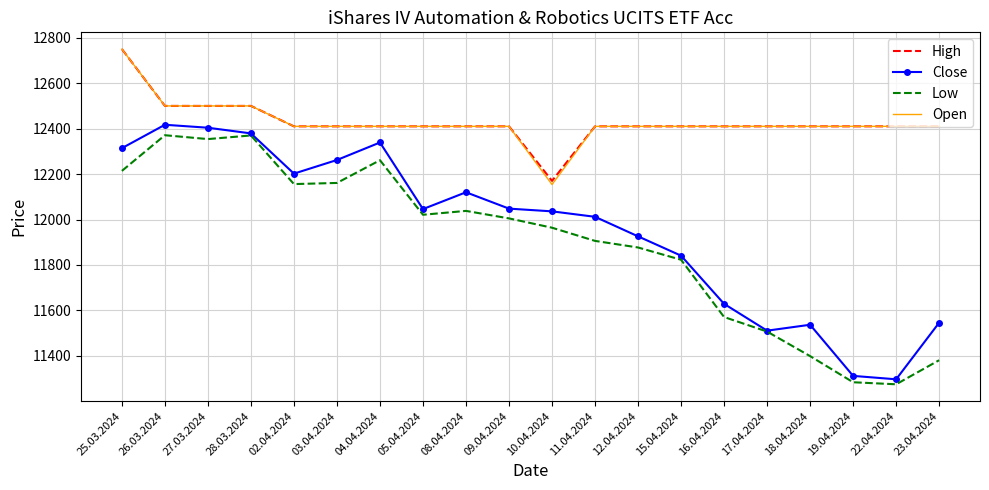

How many distinct data groups are displayed?

4